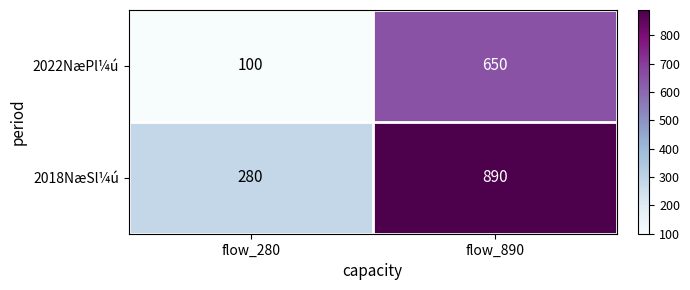

At how many categories does at least one series exceed 506?

1